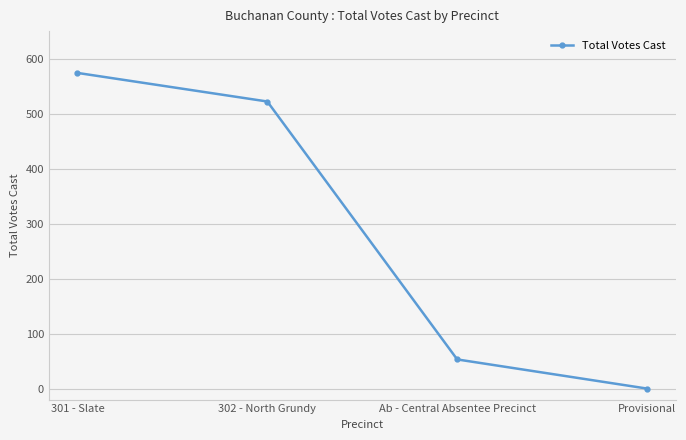

The value at Ab - Central Absentee Precinct is 85. True or false?

False